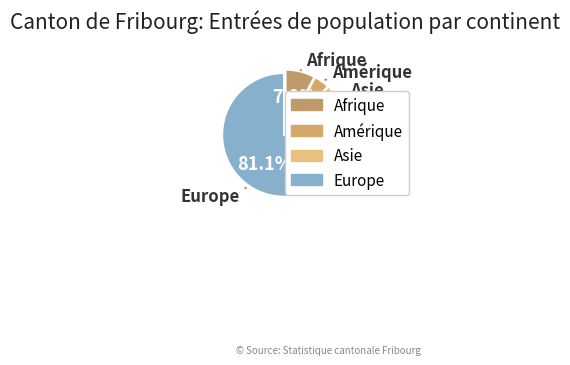

Count the number of slices in the pie.

4